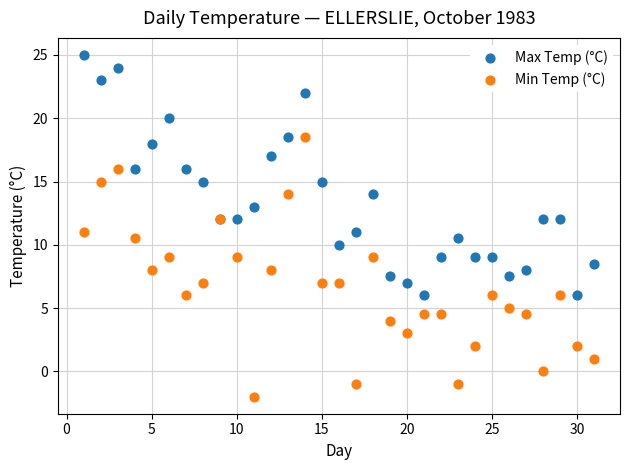

What is the X range (max minus min) for the scatter plot?

30.0